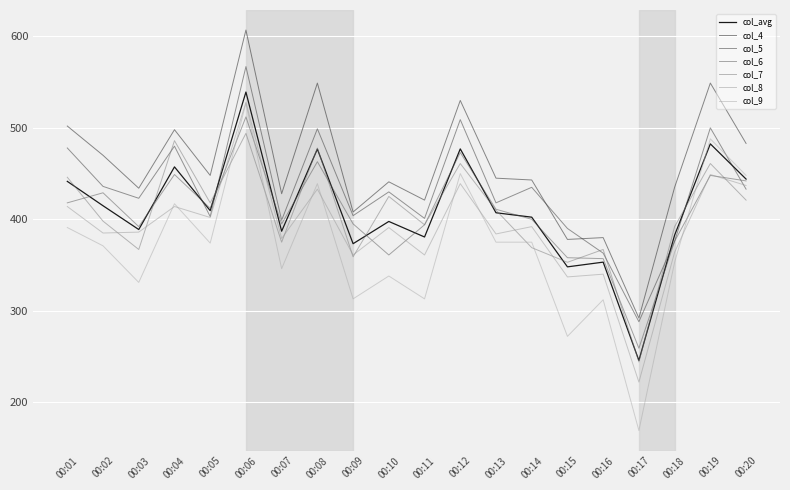

How many lines are shown in the chart?

7